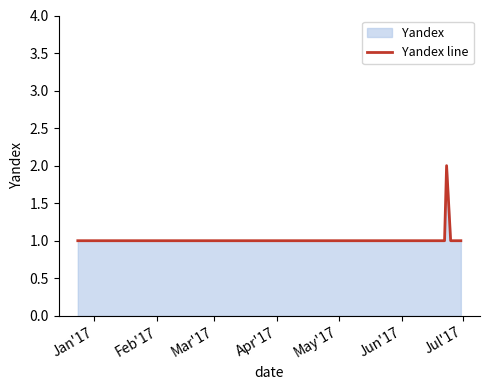

True or false: the data has more than 2 interior local peaks.

False